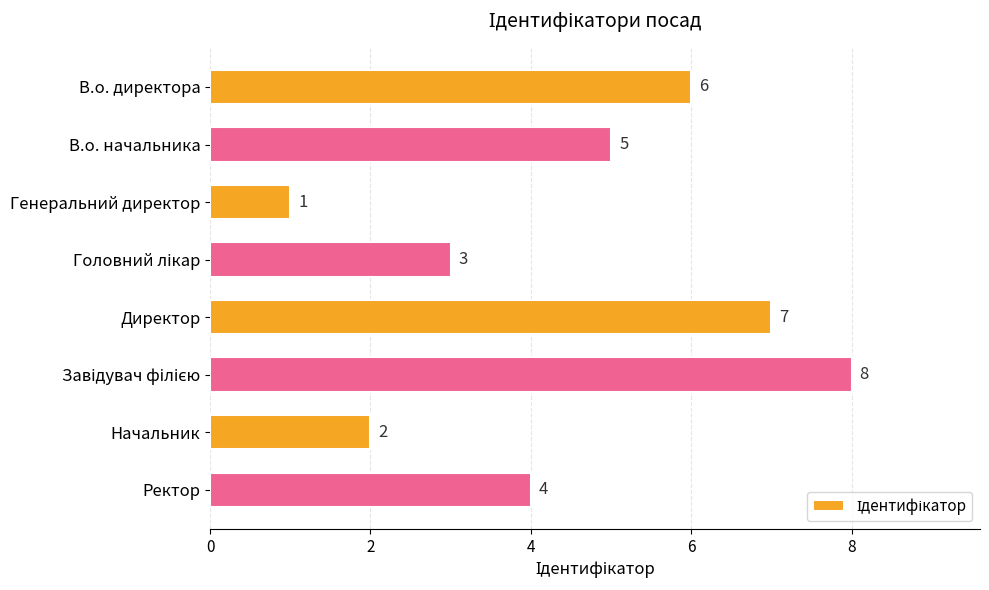

At which label is the value closest to 4?

Ректор